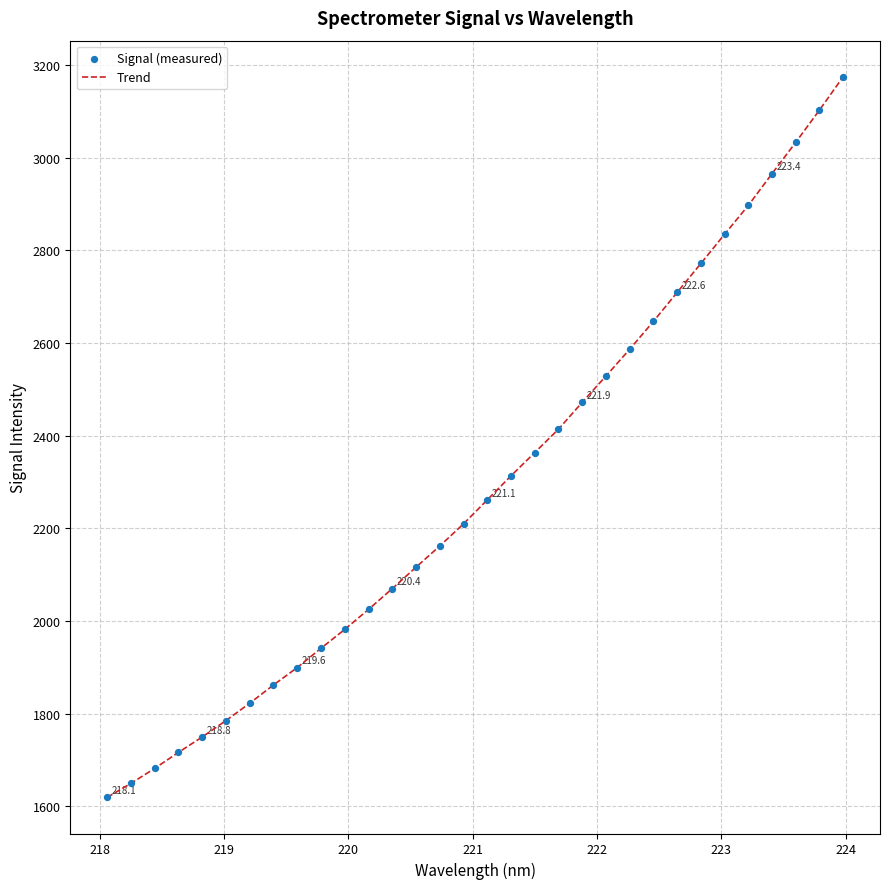

What is the smallest value displayed?

1619.1